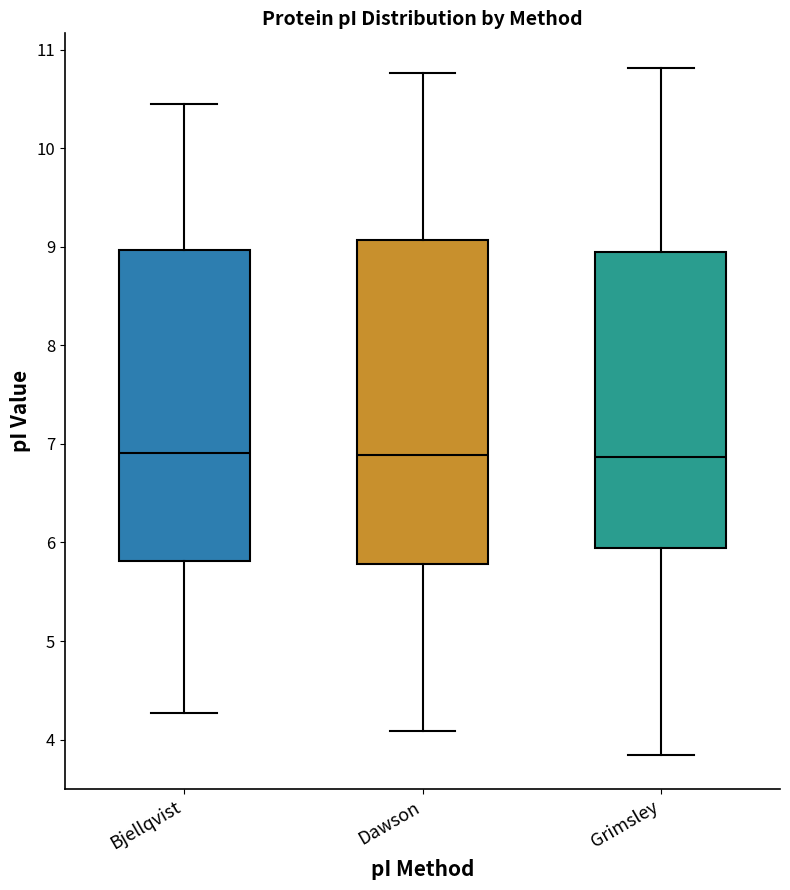

Reading left to right, read every box against the y-axis: the position of its median line, the range the box covers, and the ends of its whiskers. The values are not printed on the chart, so give them approximately, as read against the axis.

Bjellqvist: median 6.9, box 5.8 to 9.0, whiskers 4.3 to 10.5
Dawson: median 6.9, box 5.8 to 9.1, whiskers 4.1 to 10.8
Grimsley: median 6.9, box 5.9 to 8.9, whiskers 3.8 to 10.8